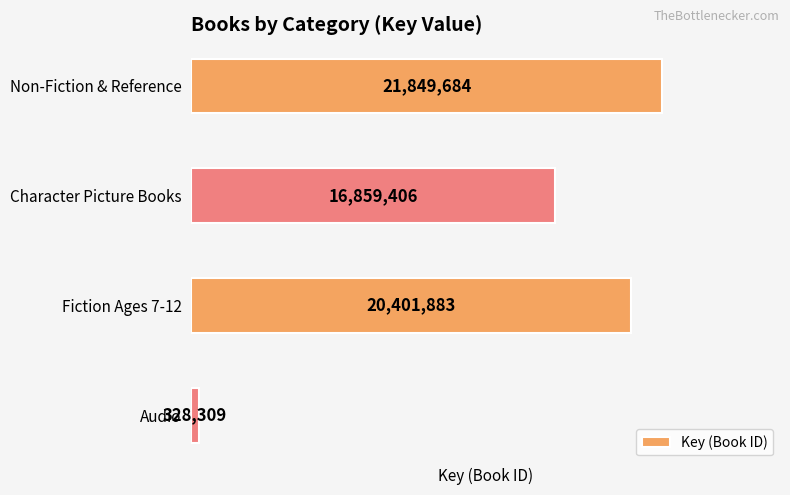

How many categories are shown in the chart?

4